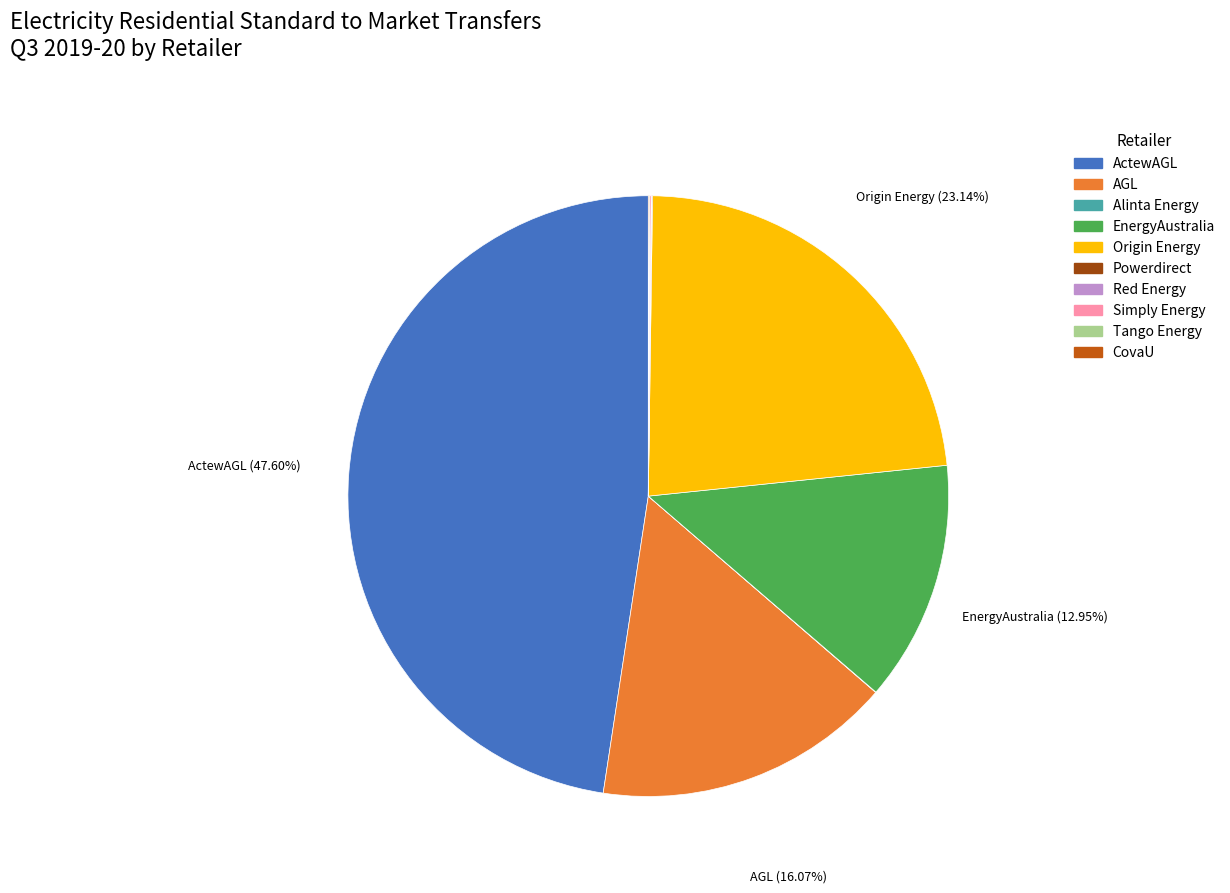

Is there any slice that represents more than half of the pie?

No